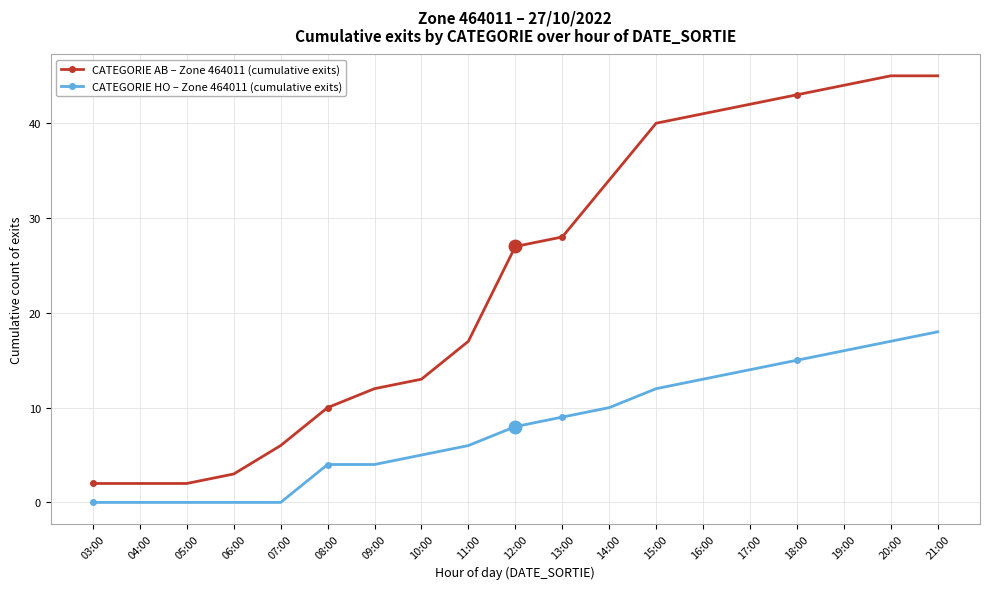

What is the maximum value for CATEGORIE AB – Zone 464011 (cumulative exits)?

45